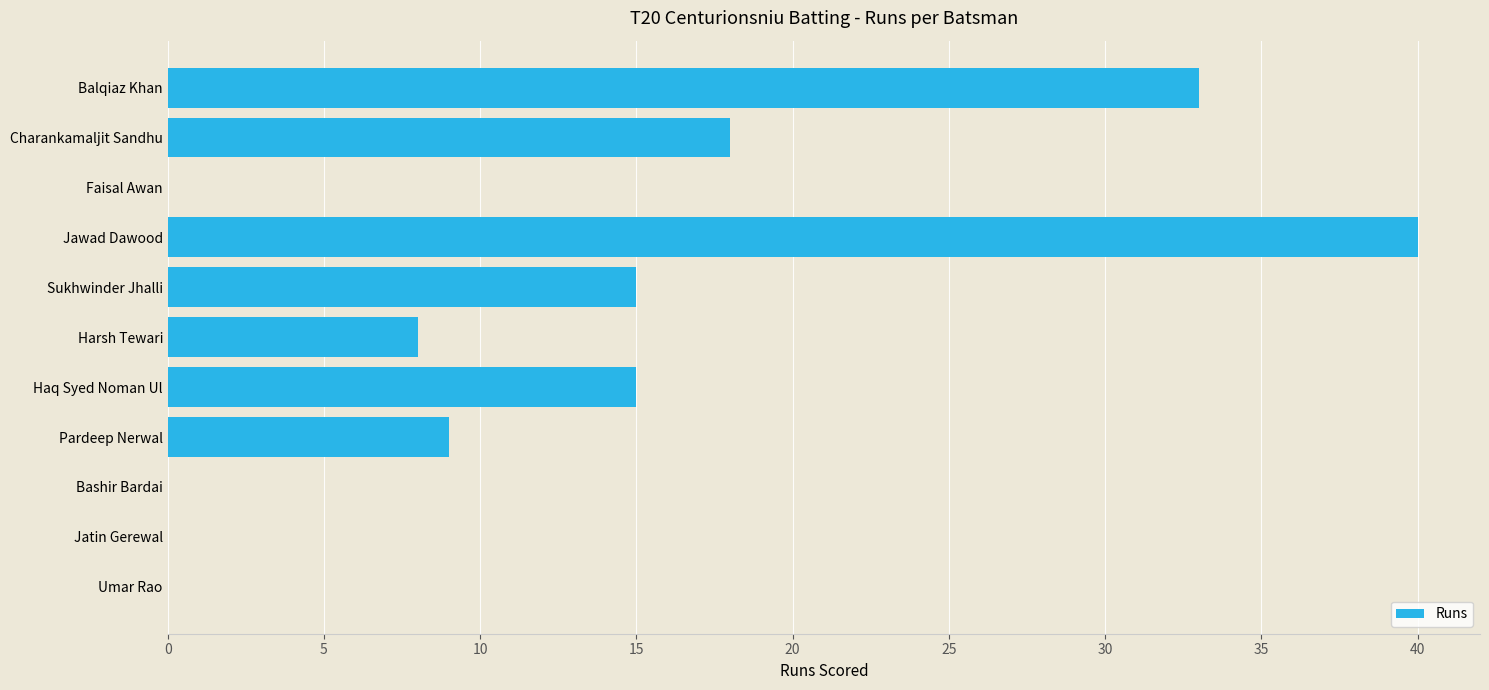

Count the number of data series in this chart.

1